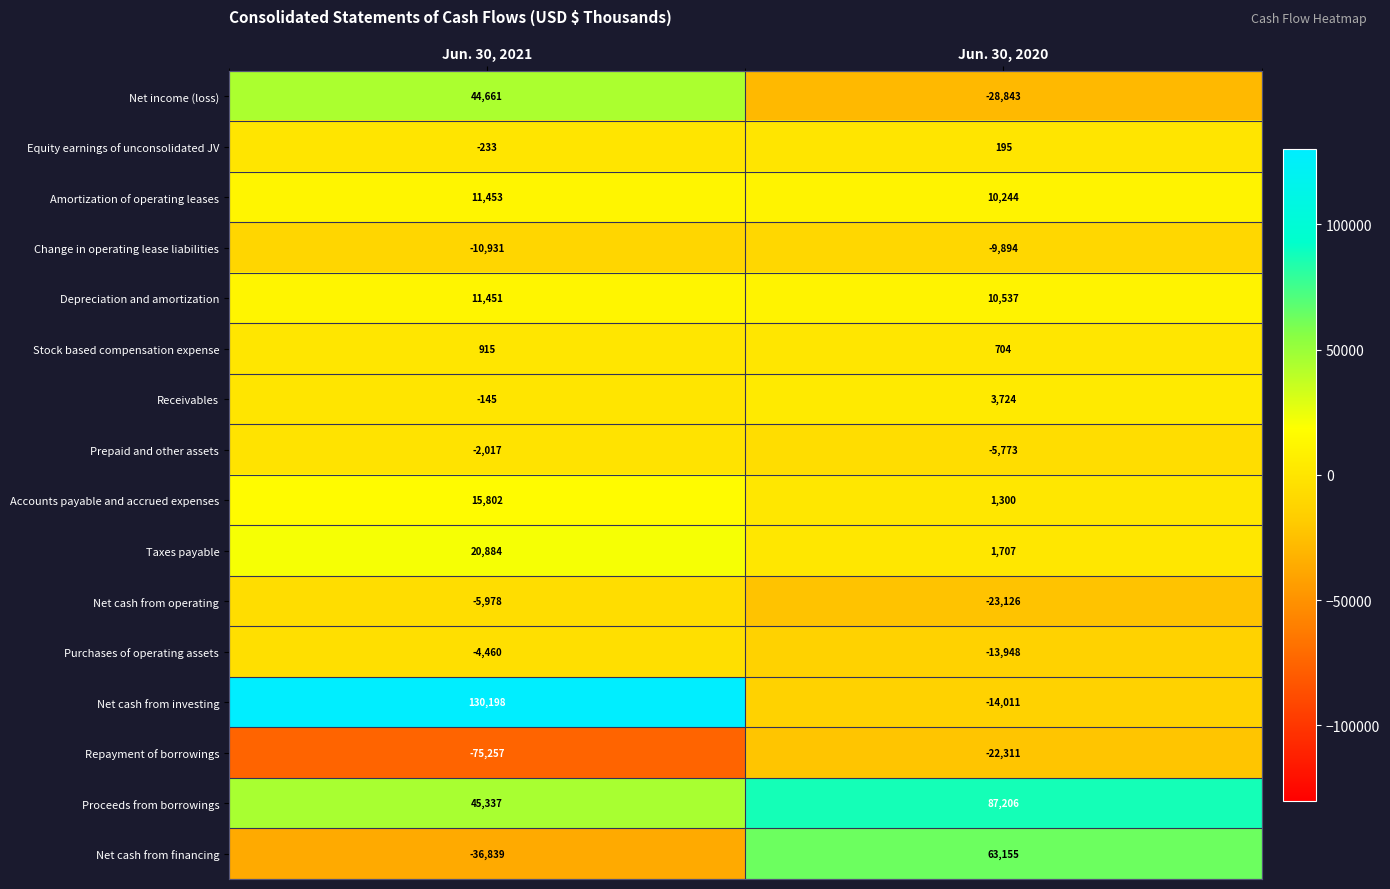

True or false: Accounts payable and accrued expenses has a value of 15802 at Jun. 30, 2021.

True